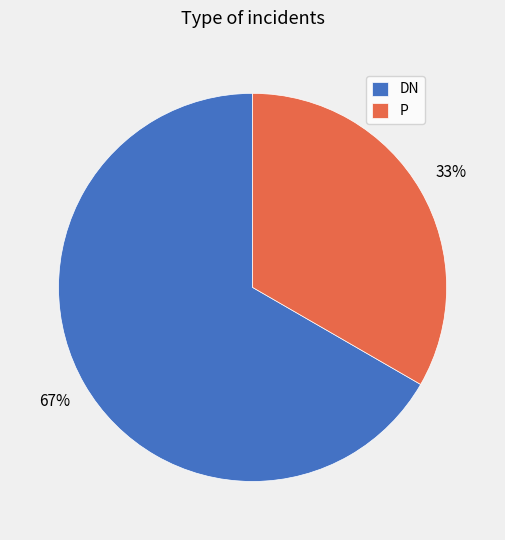

Rank the categories by value from lowest to highest.

P, DN